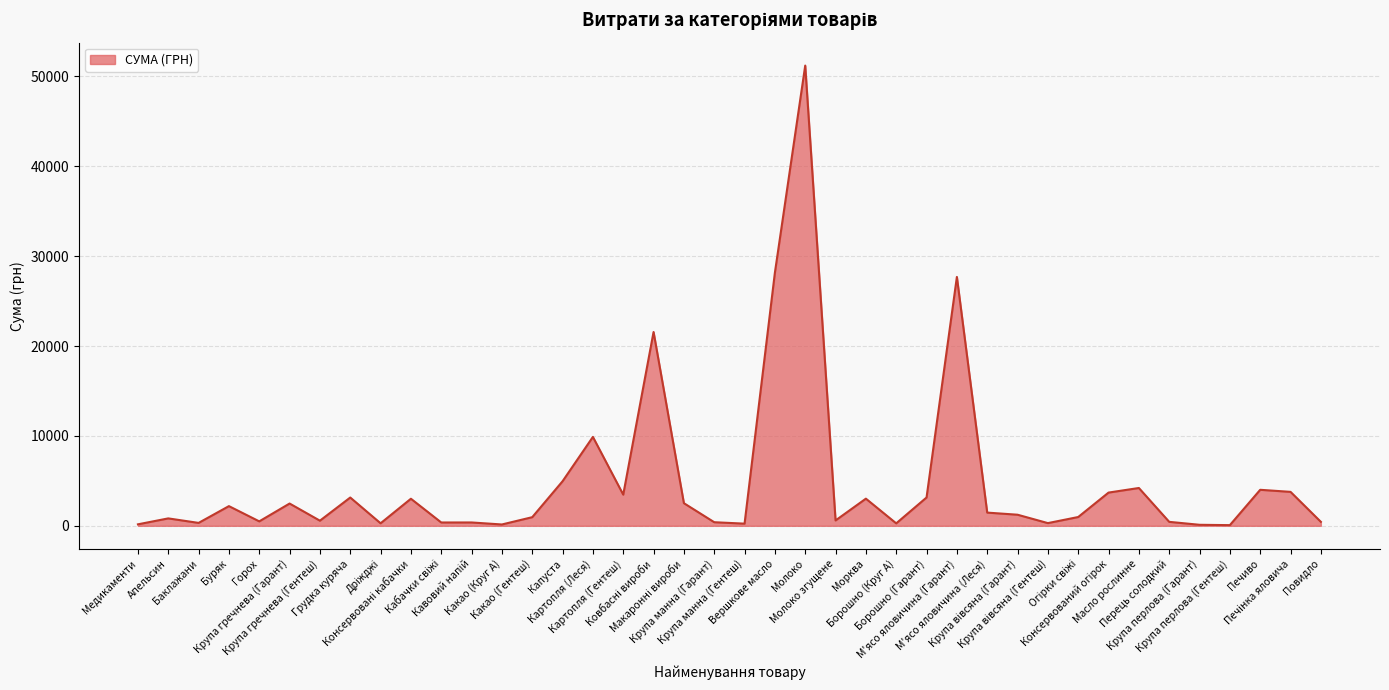

What is the maximum value shown in the chart?

51204.7